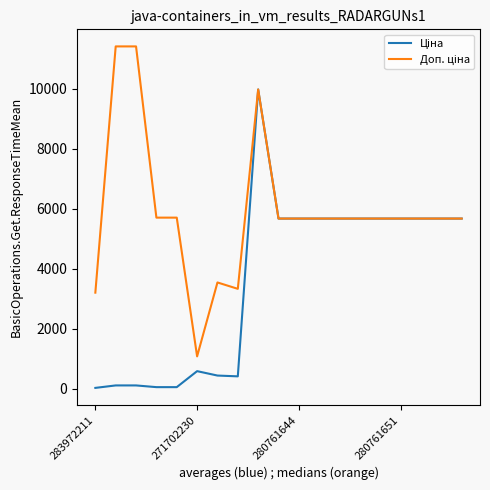

Does the chart display data point markers on the line(s)?

No